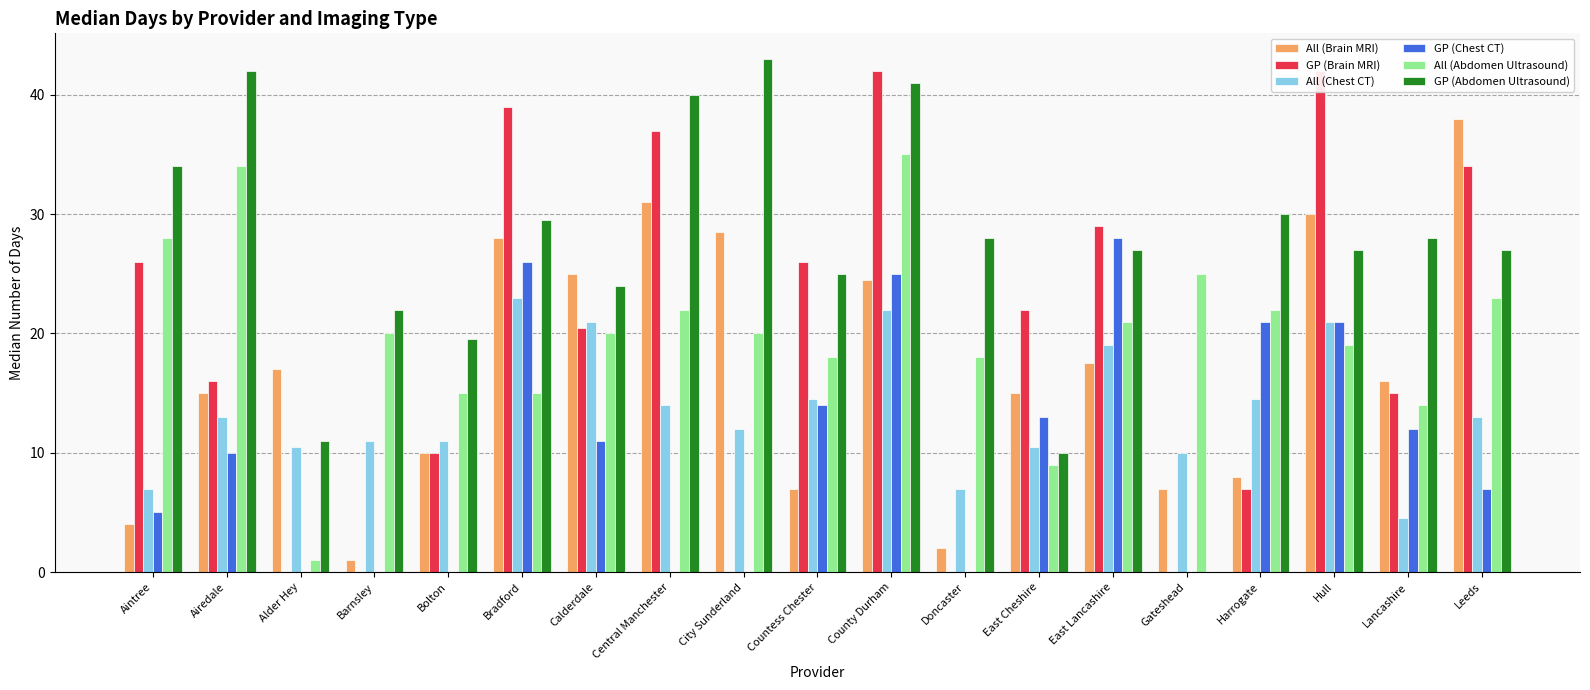

At which label is GP (Abdomen Ultrasound) closest to 21?

Barnsley